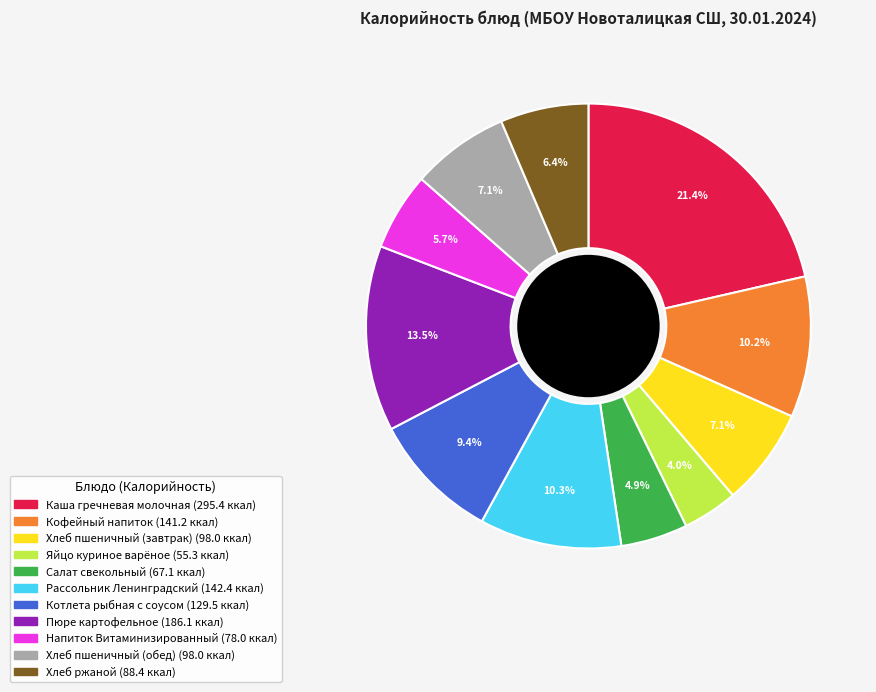

To the nearest percent, what is the combined percentage of Кофейный напиток and Салат свекольный?

15%